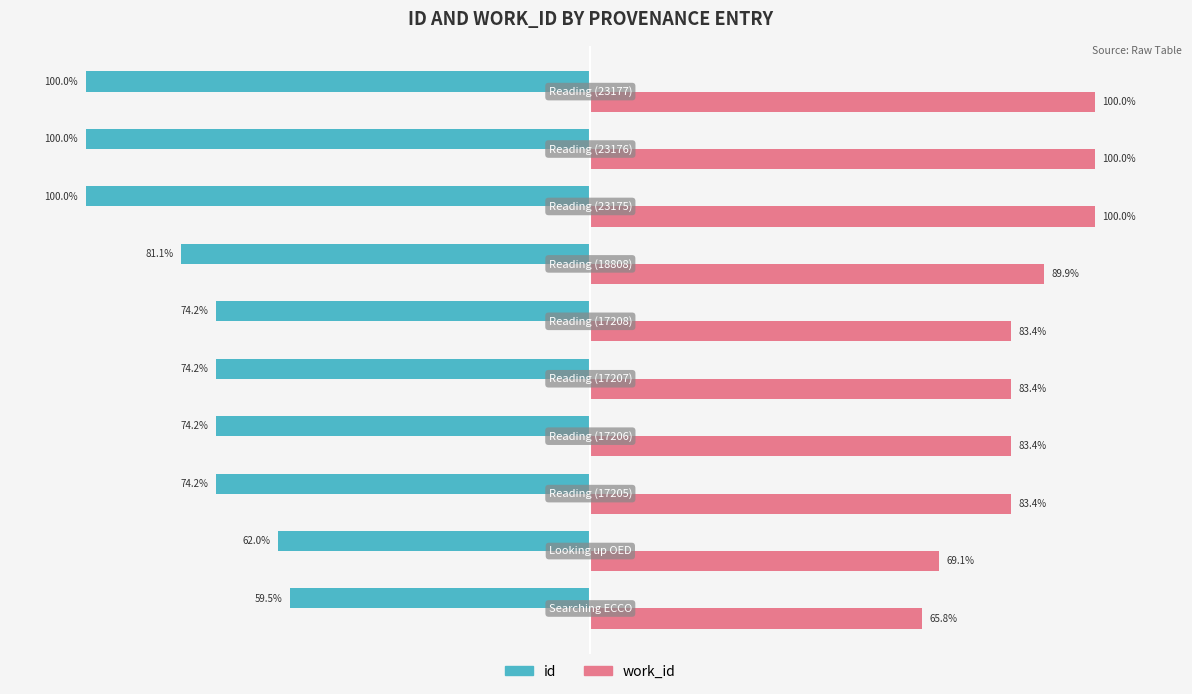

Which series has the widest spread of values?

id